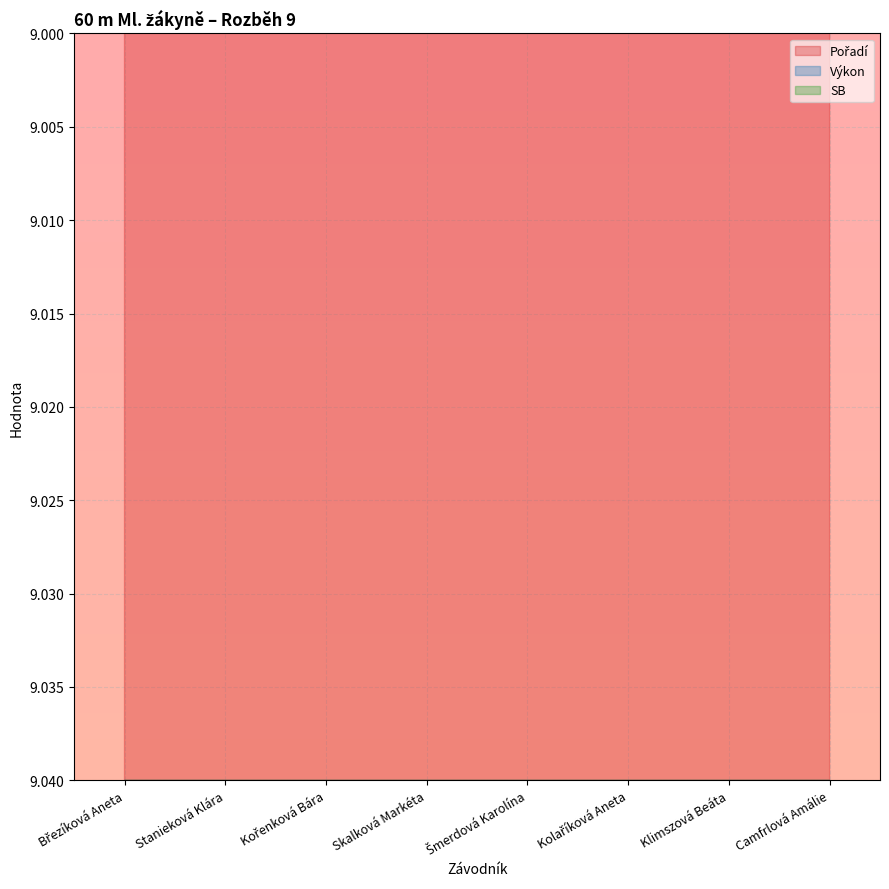

How many Výkon values are between 9 and 10?

5